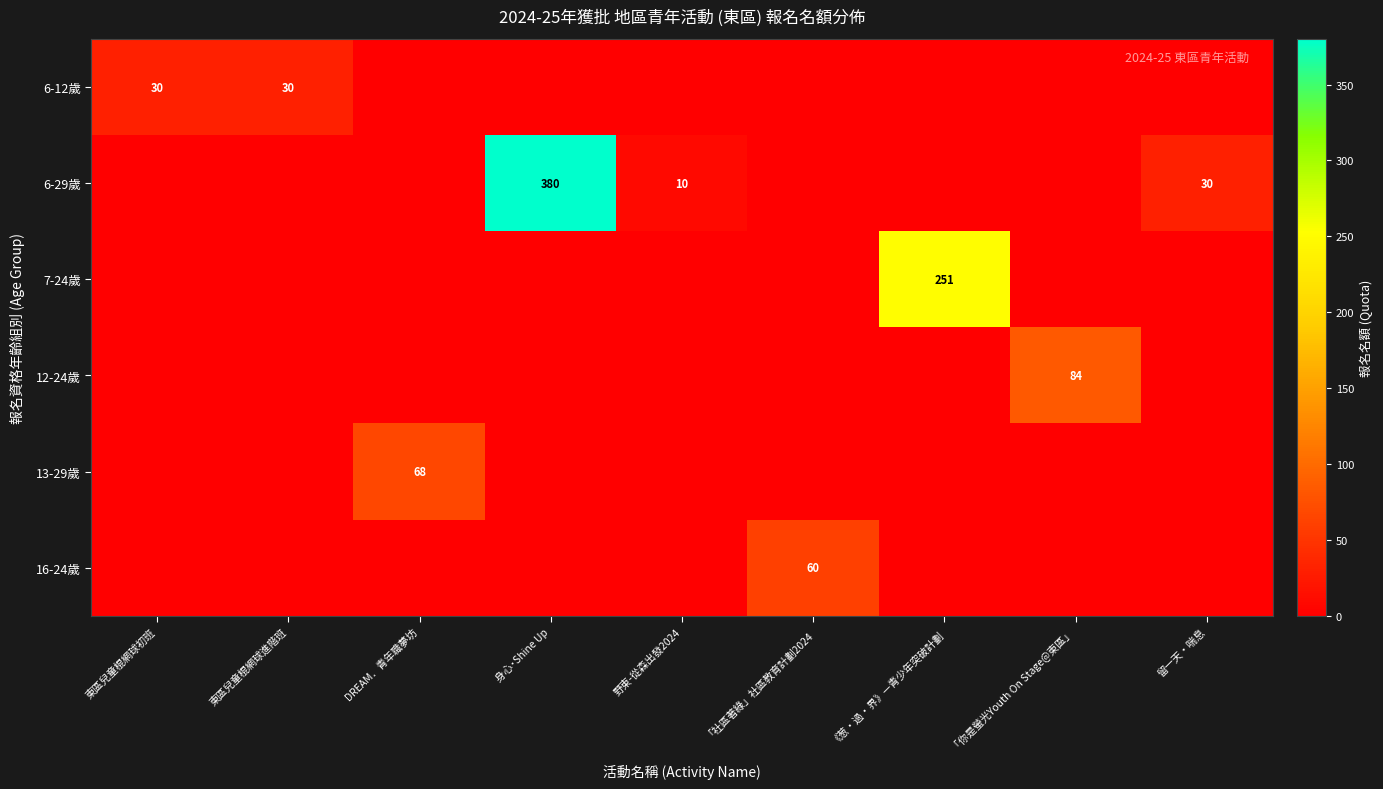

The 16-24歲 series shows 60 at 「社區著綠」社區教育計劃2024. True or false?

True